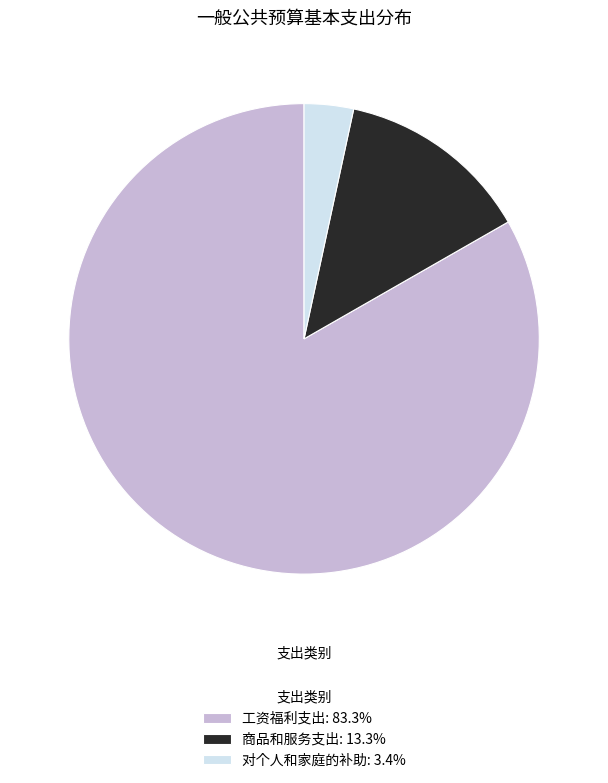

Do 对个人和家庭的补助: 3.4% and 商品和服务支出: 13.3% together represent more than half of the pie?

No